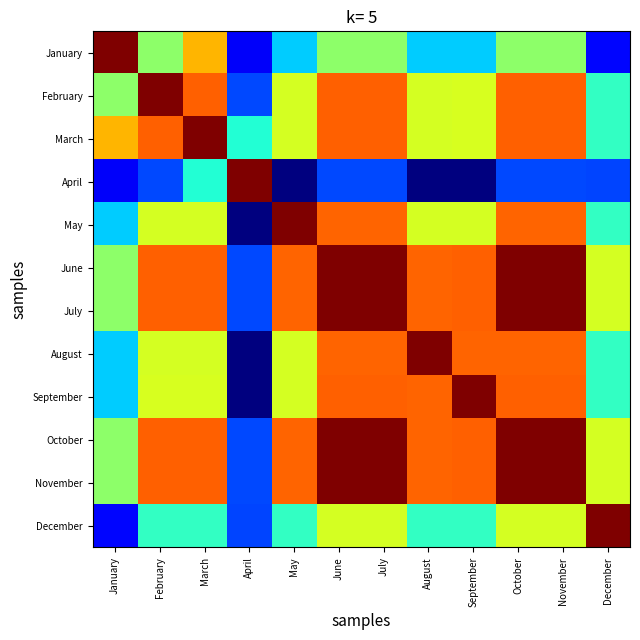

Reading left to right, list all the values displayed in this chart.

January: January=1.0	February=0.5	March=0.7	April=0.1	May=0.3	June=0.5	July=0.5	August=0.3	September=0.3	October=0.5	November=0.5	December=0.1
February: January=0.5	February=1.0	March=0.8	April=0.2	May=0.6	June=0.8	July=0.8	August=0.6	September=0.6	October=0.8	November=0.8	December=0.4
March: January=0.7	February=0.8	March=1.0	April=0.4	May=0.6	June=0.8	July=0.8	August=0.6	September=0.6	October=0.8	November=0.8	December=0.4
April: January=0.1	February=0.2	March=0.4	April=1.0	May=0.0	June=0.2	July=0.2	August=0.0	September=0.0	October=0.2	November=0.2	December=0.2
May: January=0.3	February=0.6	March=0.6	April=0.0	May=1.0	June=0.8	July=0.8	August=0.6	September=0.6	October=0.8	November=0.8	December=0.4
June: January=0.5	February=0.8	March=0.8	April=0.2	May=0.8	June=1.0	July=1.0	August=0.8	September=0.8	October=1.0	November=1.0	December=0.6
July: January=0.5	February=0.8	March=0.8	April=0.2	May=0.8	June=1.0	July=1.0	August=0.8	September=0.8	October=1.0	November=1.0	December=0.6
August: January=0.3	February=0.6	March=0.6	April=0.0	May=0.6	June=0.8	July=0.8	August=1.0	September=0.8	October=0.8	November=0.8	December=0.4
September: January=0.3	February=0.6	March=0.6	April=0.0	May=0.6	June=0.8	July=0.8	August=0.8	September=1.0	October=0.8	November=0.8	December=0.4
October: January=0.5	February=0.8	March=0.8	April=0.2	May=0.8	June=1.0	July=1.0	August=0.8	September=0.8	October=1.0	November=1.0	December=0.6
November: January=0.5	February=0.8	March=0.8	April=0.2	May=0.8	June=1.0	July=1.0	August=0.8	September=0.8	October=1.0	November=1.0	December=0.6
December: January=0.1	February=0.4	March=0.4	April=0.2	May=0.4	June=0.6	July=0.6	August=0.4	September=0.4	October=0.6	November=0.6	December=1.0